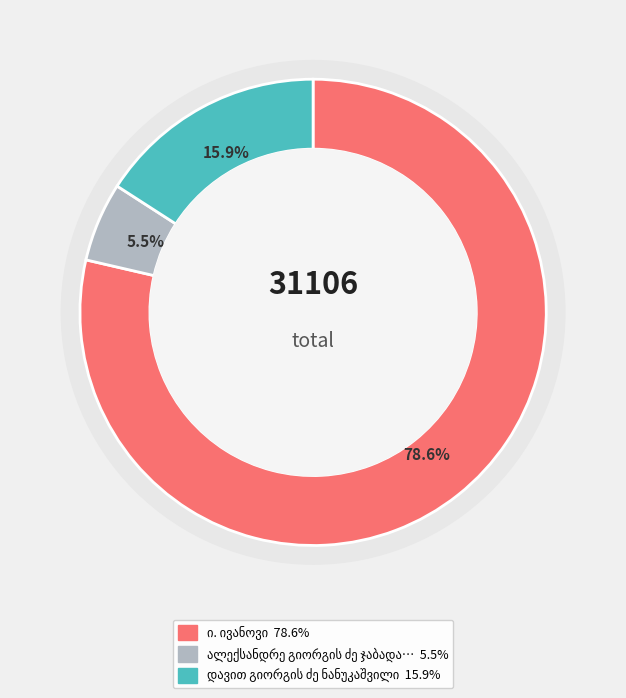

To the nearest percent, what is the combined percentage of ალექსანდრე გიორგის ძე ჯაბადარი and ი. ივანოვი?

84%